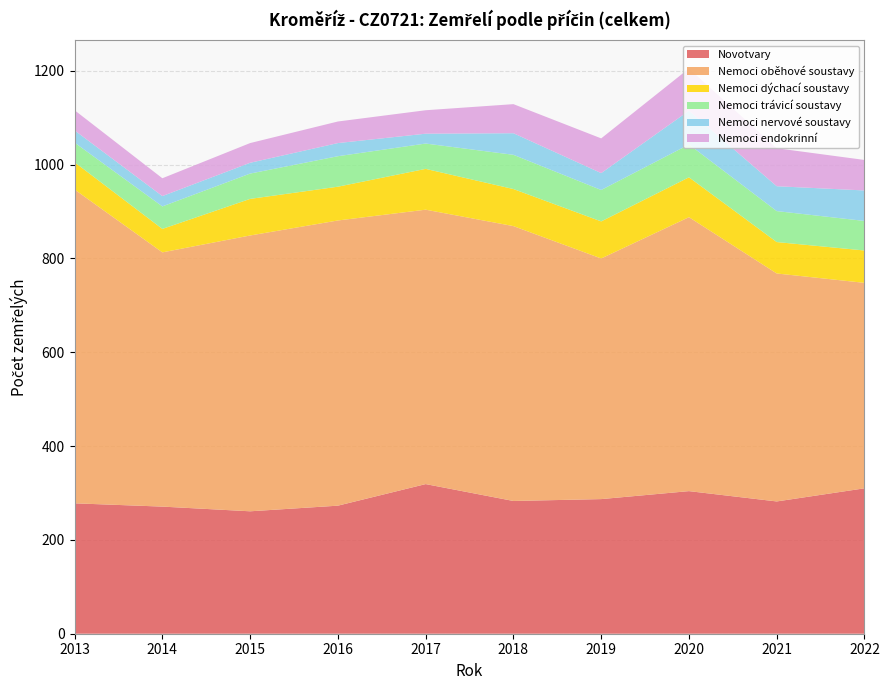

Reading left to right, what are all the values shown in this chart?

Novotvary: 278	271	261	273	319	283	287	304	282	310
Nemoci oběhové soustavy: 669	542	588	608	585	586	513	584	486	438
Nemoci dýchací soustavy: 58	50	78	72	87	79	79	85	67	69
Nemoci trávicí soustavy: 42	48	54	65	54	73	67	70	66	63
Nemoci nervové soustavy: 26	22	23	28	21	46	36	72	53	65
Nemoci endokrinní: 43	38	42	46	50	62	74	90	81	65